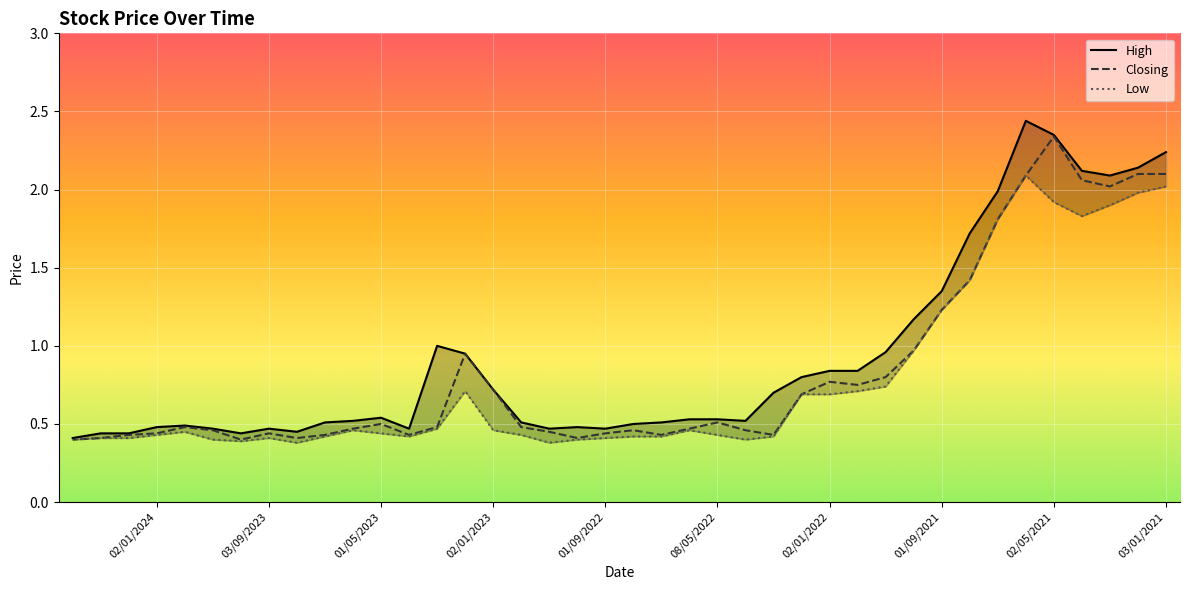

Is the value of High at 03/04/2022 greater than the value of Low at 03/03/2024?

Yes